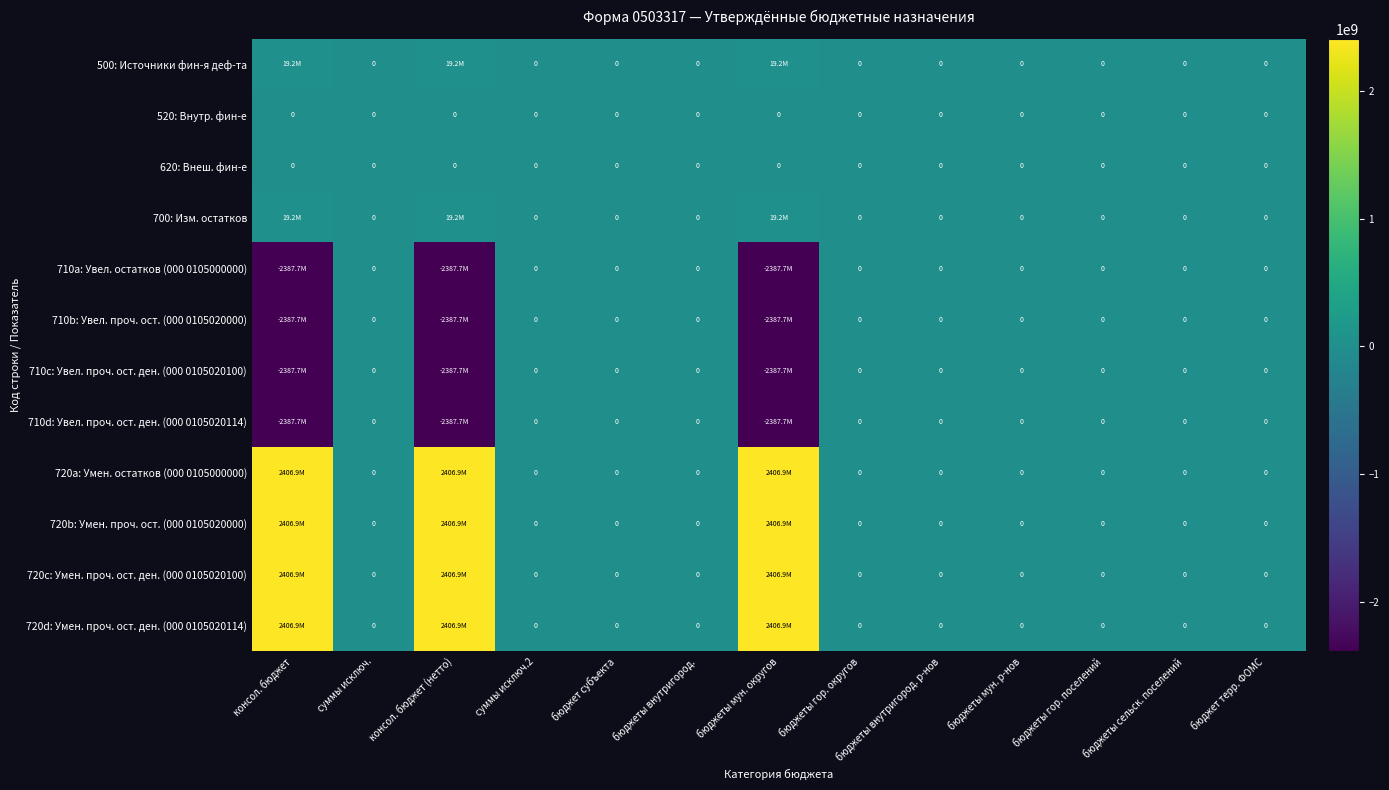

Where is 500: Источники фин-я деф-та nearest to the value 9584872?

суммы исключ.